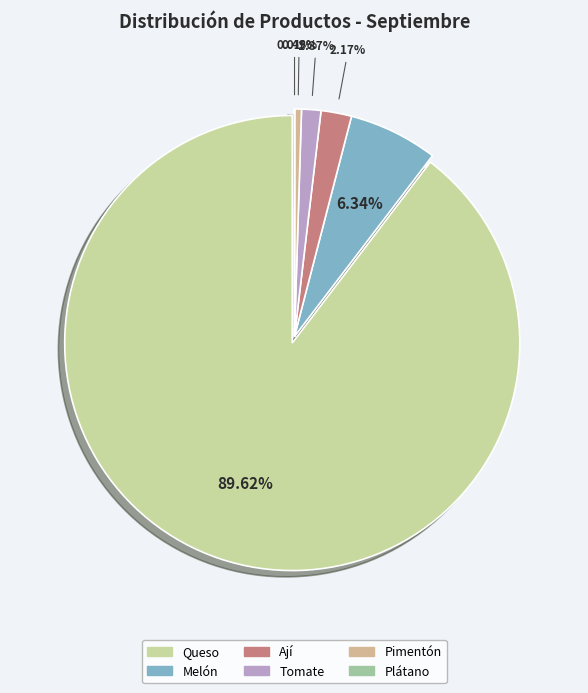

Do Plátano and Queso together represent more than half of the pie?

Yes